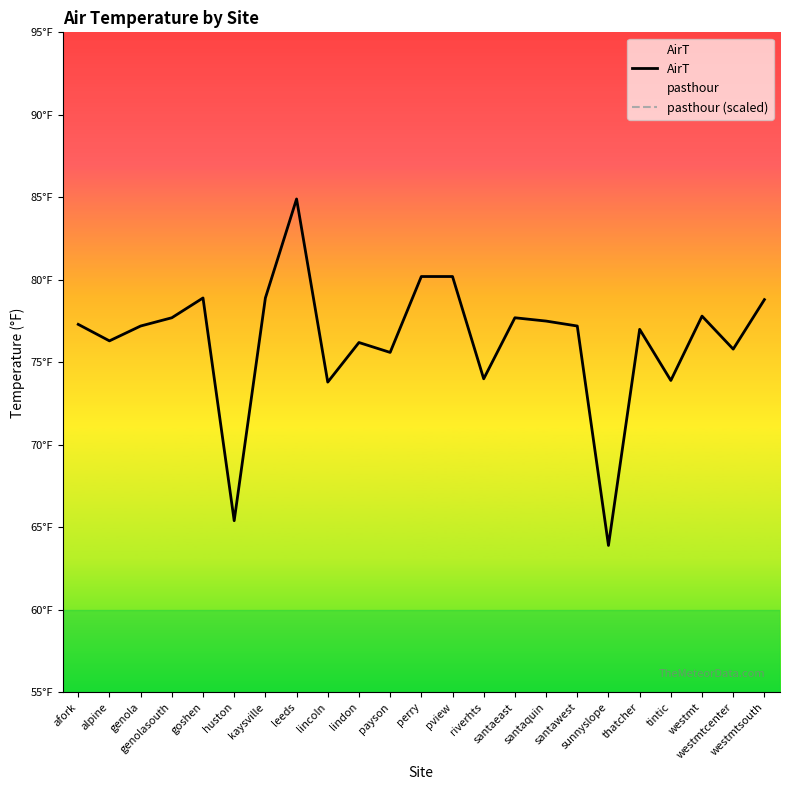

Which category has the highest value in the AirT series?

leeds